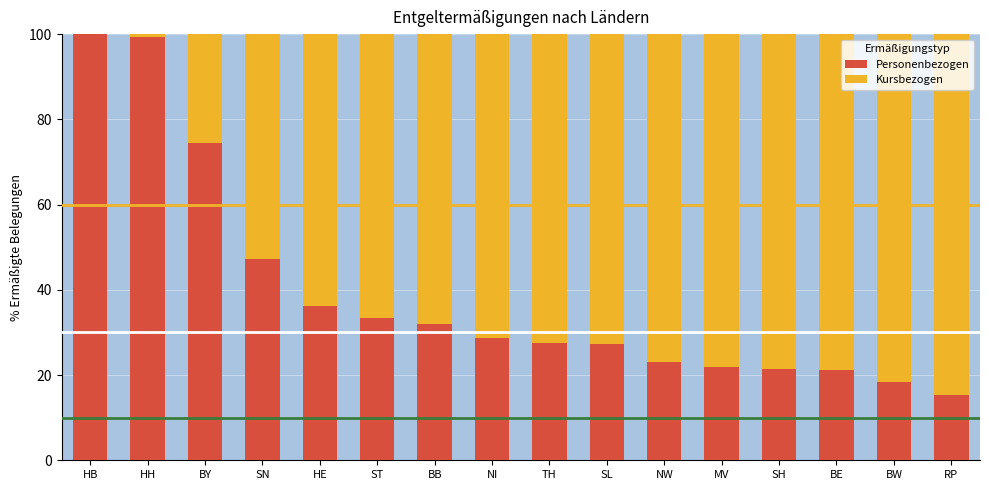

Where is Personenbezogen nearest to the value 57?

SN